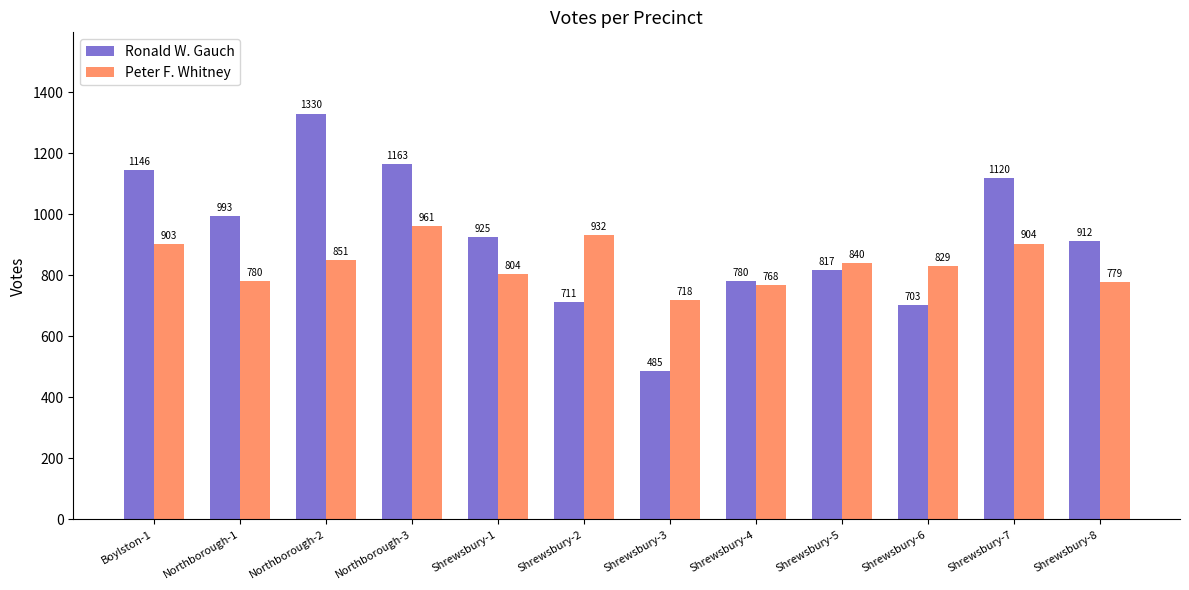

List the labels in order of Ronald W. Gauch value, largest first.

Northborough-2, Northborough-3, Boylston-1, Shrewsbury-7, Northborough-1, Shrewsbury-1, Shrewsbury-8, Shrewsbury-5, Shrewsbury-4, Shrewsbury-2, Shrewsbury-6, Shrewsbury-3